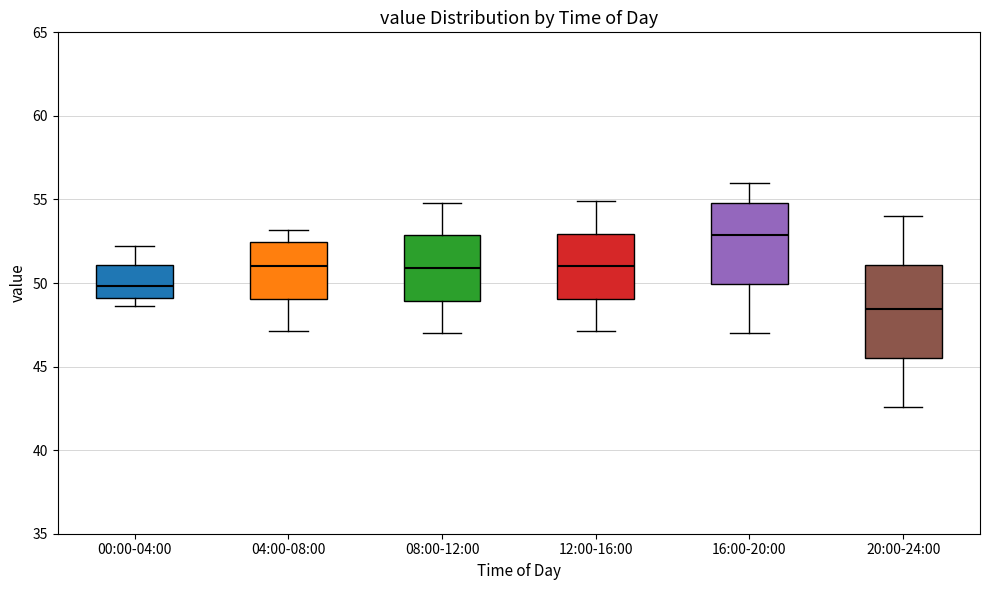

Reading left to right, transcribe this box plot: for each box, give where its median line is, the range the box spans, and where its two whiskers end, as read against the y-axis. The values are not printed on the chart, so give them approximately, as read against the axis.

00:00-04:00: median 50.0, box 49.0 to 51.0, whiskers 48.5 to 52.0
04:00-08:00: median 51.0, box 49.0 to 52.5, whiskers 47.0 to 53.0
08:00-12:00: median 51.0, box 49.0 to 53.0, whiskers 47.0 to 55.0
12:00-16:00: median 51.0, box 49.0 to 53.0, whiskers 47.0 to 55.0
16:00-20:00: median 53.0, box 50.0 to 55.0, whiskers 47.0 to 56.0
20:00-24:00: median 48.5, box 45.5 to 51.0, whiskers 42.5 to 54.0